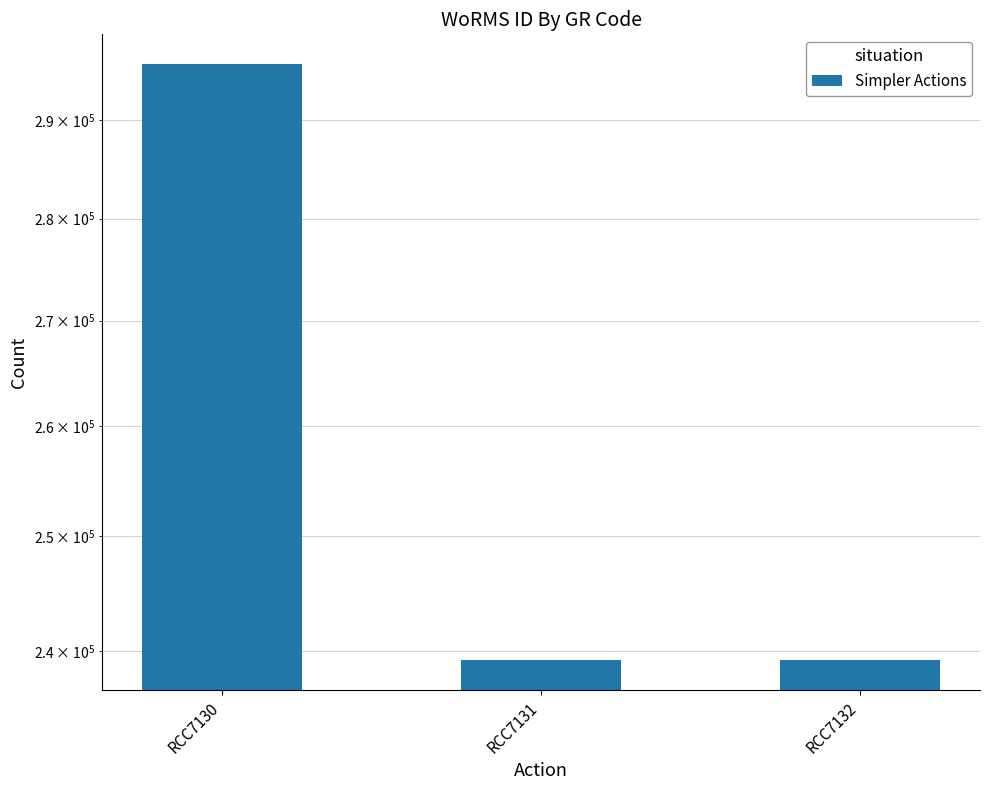

Reading right to left, extract all data points from this chart.

RCC7132=239201	RCC7131=239201	RCC7130=295864